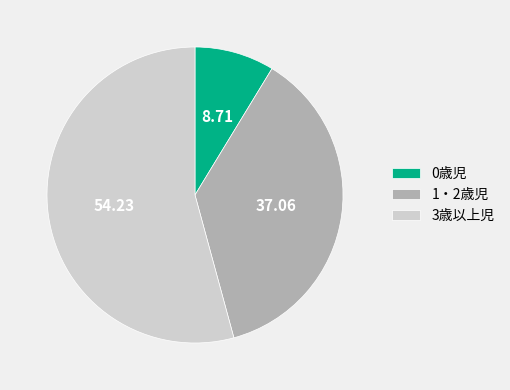

Which has a higher value, 1・2歳児 or 3歳以上児?

3歳以上児